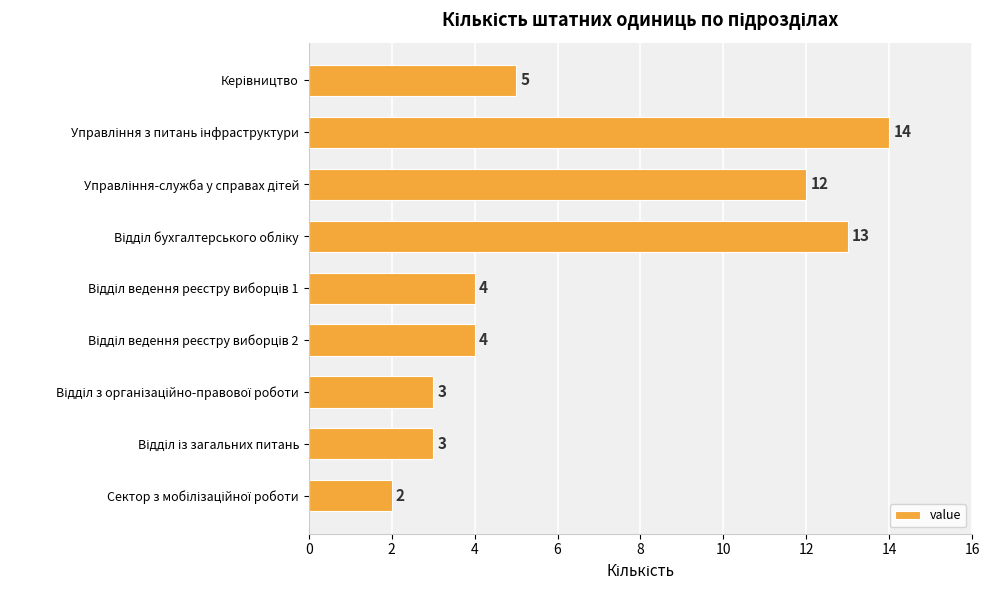

What is the minimum value shown in the chart?

2